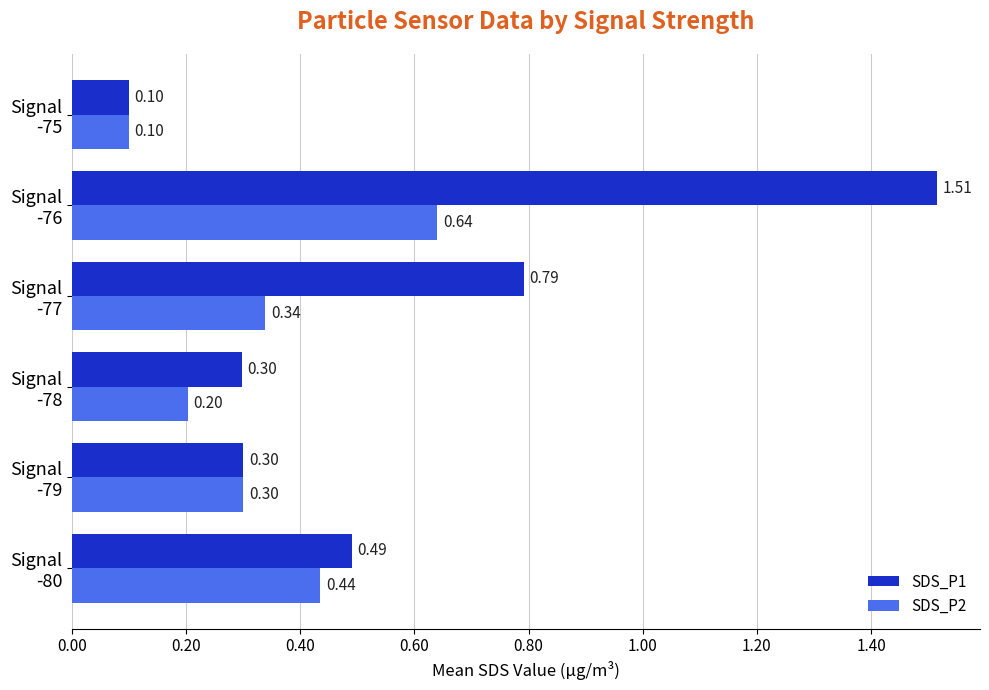

What is the sum of all SDS_P1 values?

3.5